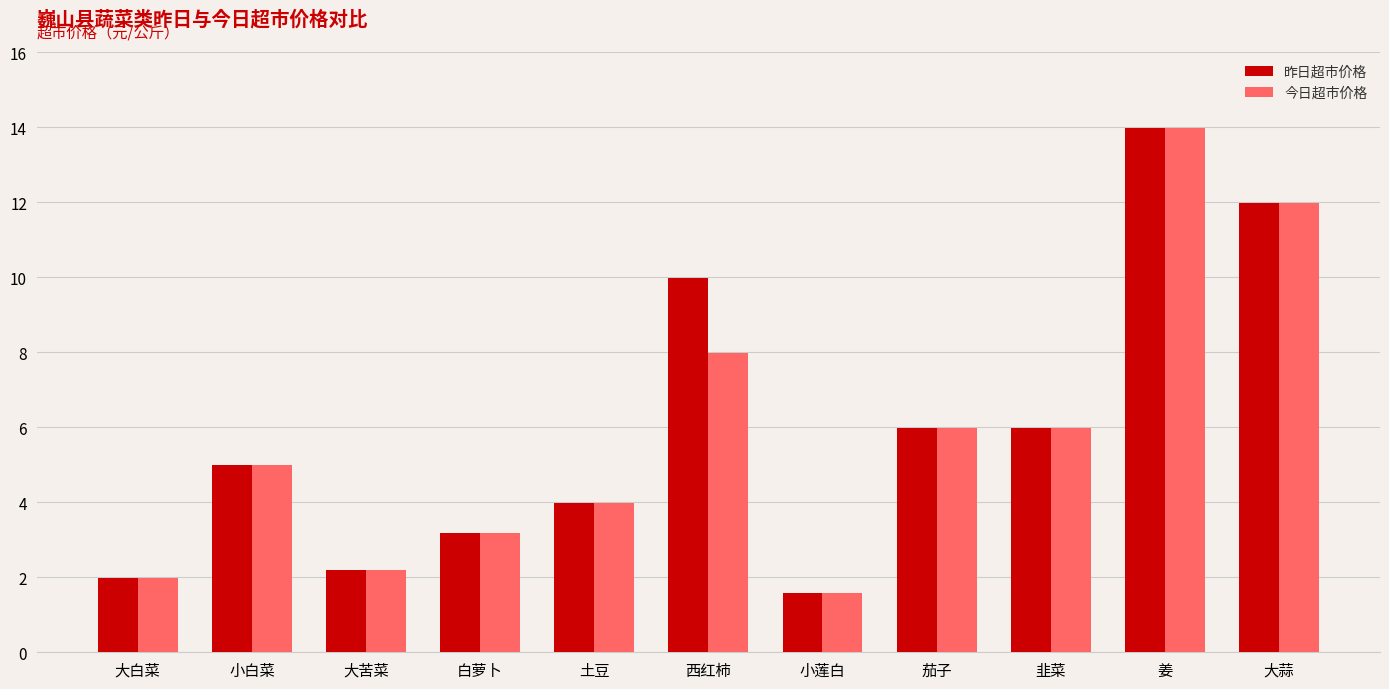

What is the average value of the 今日超市价格 series?

5.8